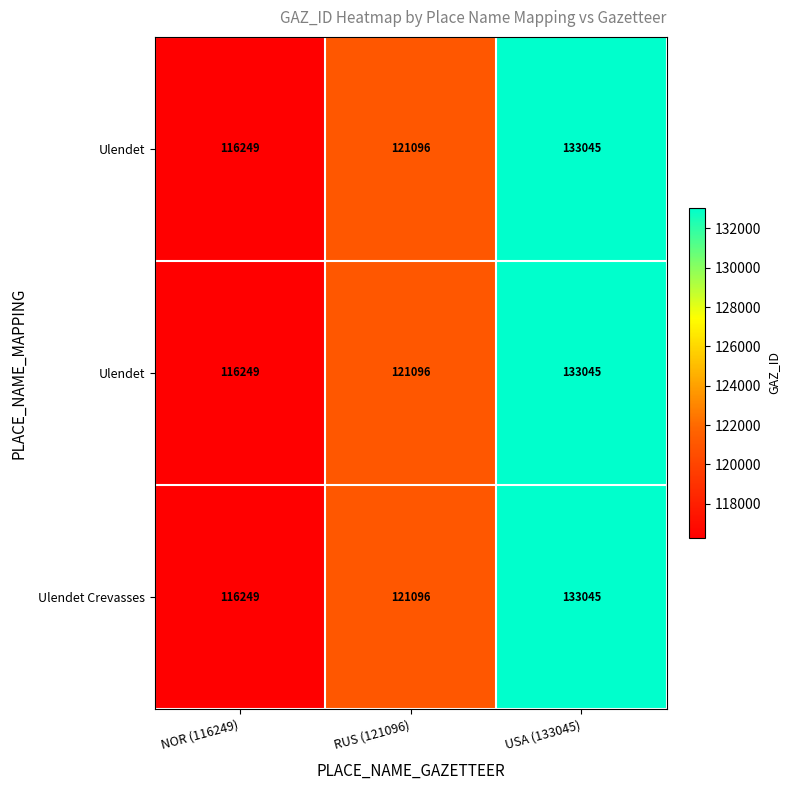

What is the total value across all series at RUS (121096)?

363288